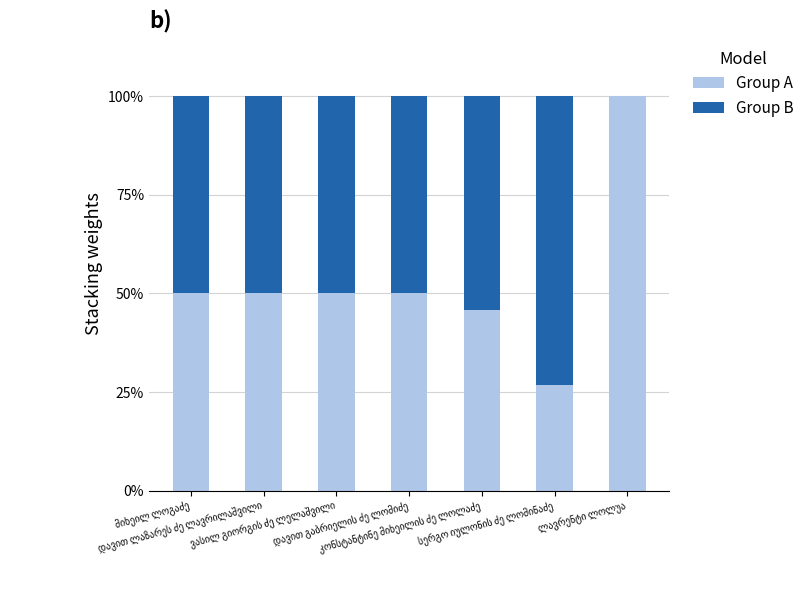

What are all the series names shown in the legend?

Group A, Group B